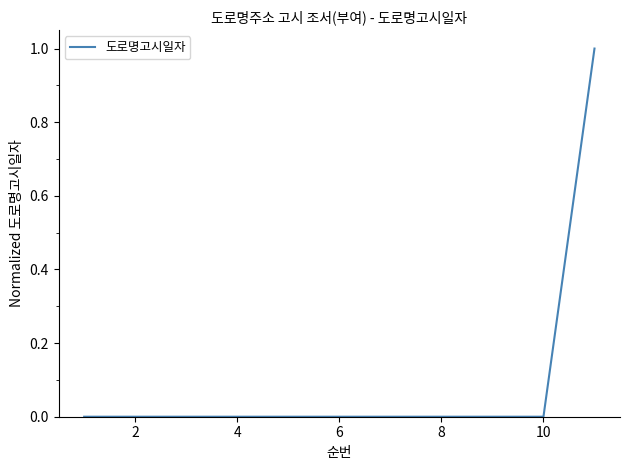

Is this an area chart (filled region under the line)?

No